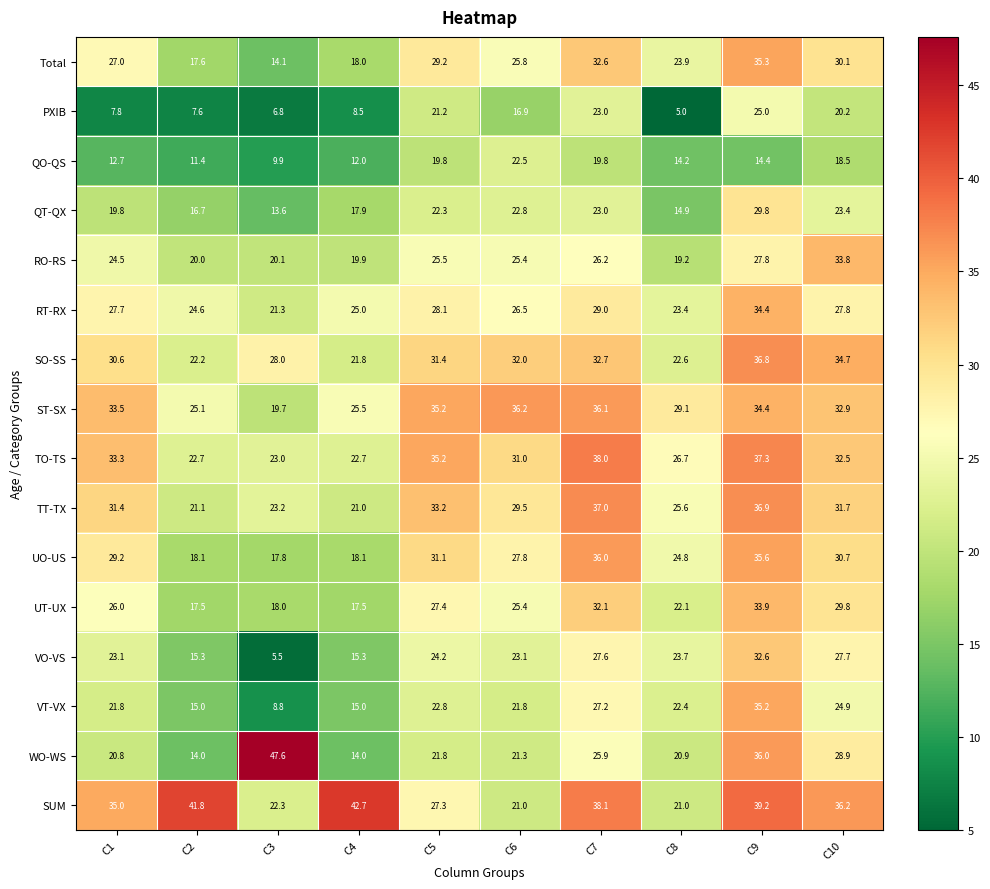

True or false: SUM has a value of 48.5 at C1.

False